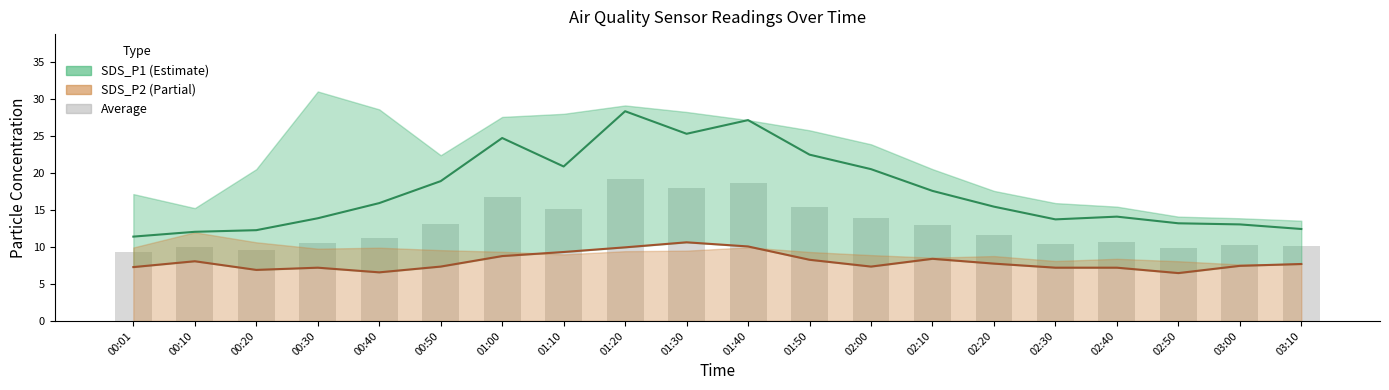

Reading right to left, what are all the values shown in this chart?

SDS_P1: 12.4	13.1	13.2	14.1	13.7	15.4	17.6	20.5	22.5	27.1	25.3	28.4	20.9	24.7	18.9	15.9	13.9	12.3	12.1	11.4
SDS_P2: 7.7	7.5	6.5	7.2	7.2	7.8	8.4	7.3	8.3	10.1	10.6	9.9	9.3	8.8	7.3	6.6	7.2	6.9	8.1	7.3
Average (bars): 10.1	10.2	9.8	10.7	10.5	11.6	13.0	13.9	15.4	18.6	18.0	19.1	15.1	16.8	13.1	11.2	10.5	9.6	10.1	9.3